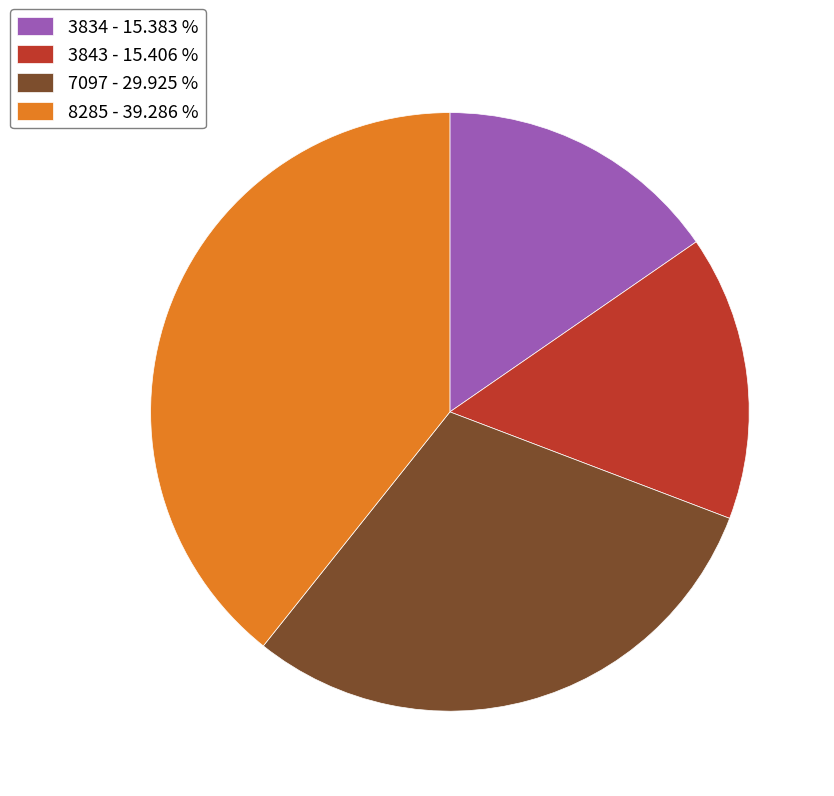

Count the number of slices in the pie.

4